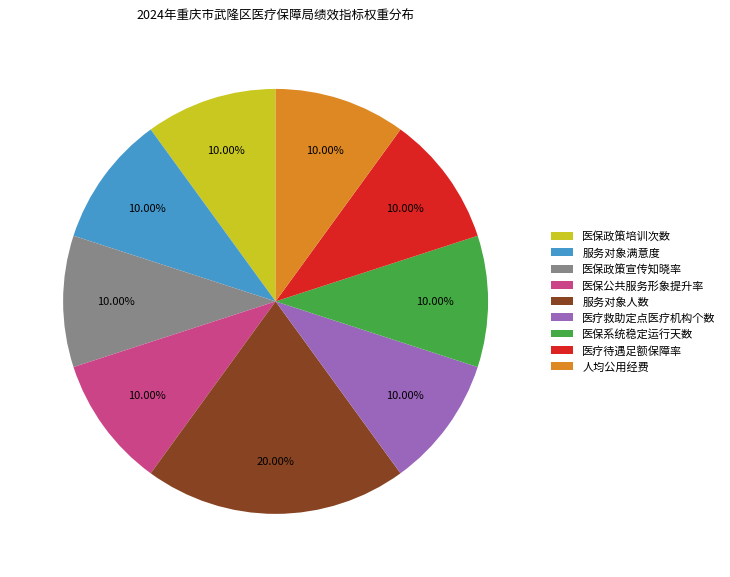

How many slices are in this pie chart?

9